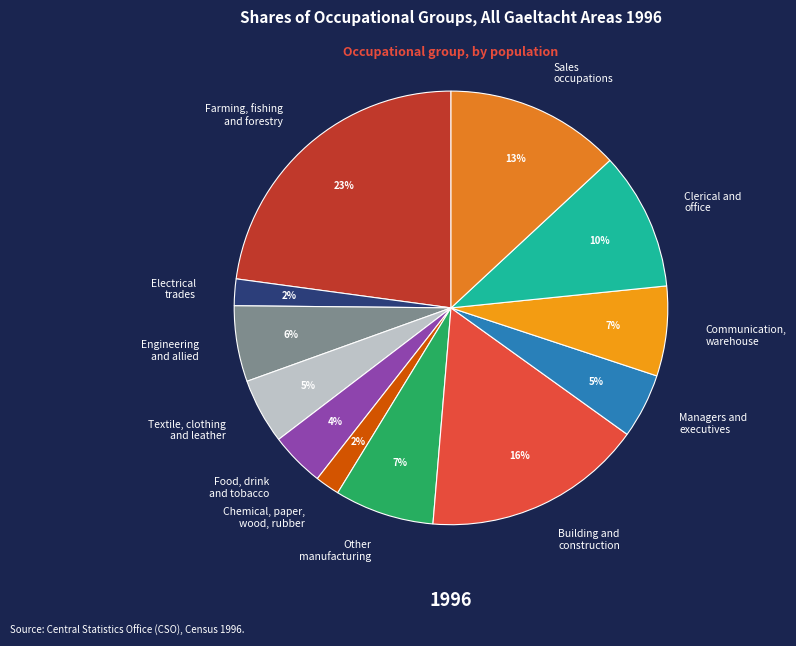

To the nearest percent, what percentage of the pie is Chemical, paper, wood, rubber?

2%